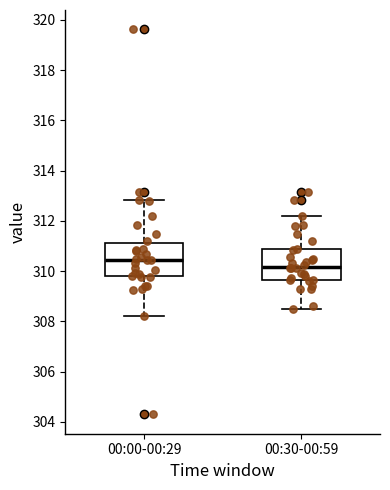

Reading left to right, transcribe this box plot: for each box, give where its median line is, the range the box spans, and where its two whiskers end, as read against the y-axis. The values are not printed on the chart, so give them approximately, as read against the axis.

00:00-00:29: median 310.4, box 309.8 to 311.2, whiskers 308.2 to 312.8
00:30-00:59: median 310.2, box 309.6 to 310.8, whiskers 308.6 to 312.2